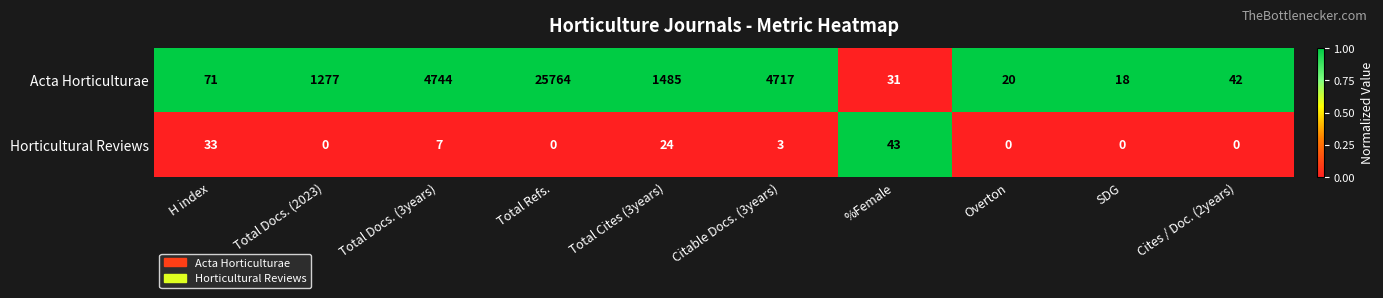

What is the spread (max minus min) of values at SDG?

18